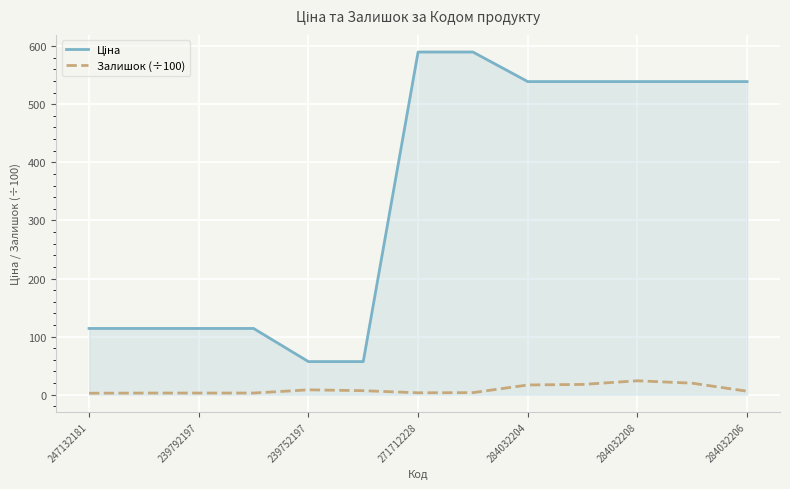

What is the maximum value shown in the chart?

589.9